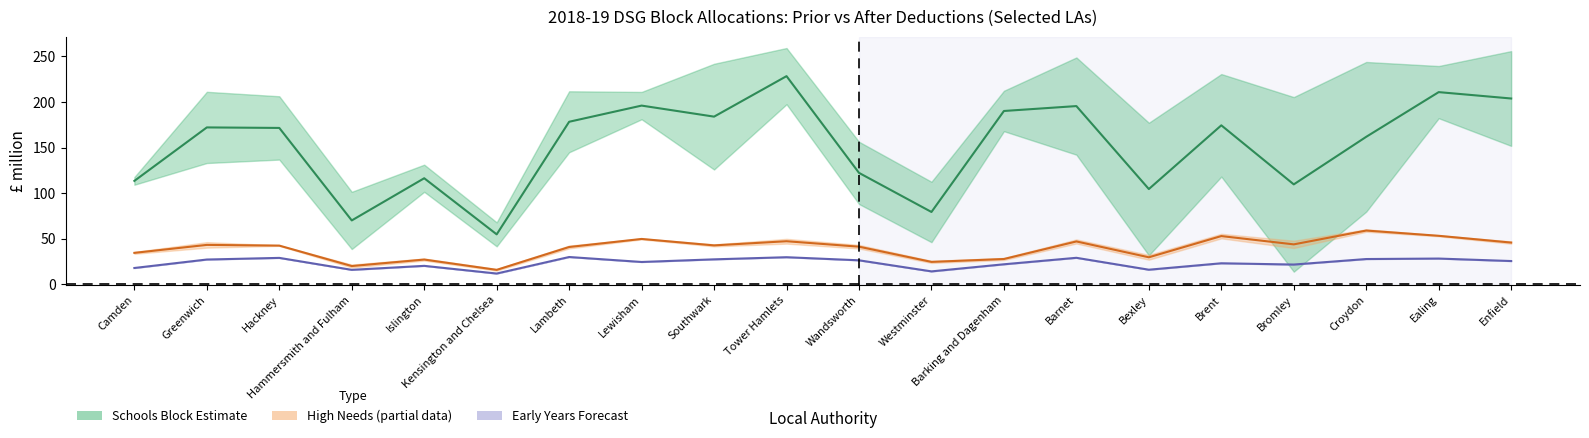

What is the label of the 5th point from the left?

Islington